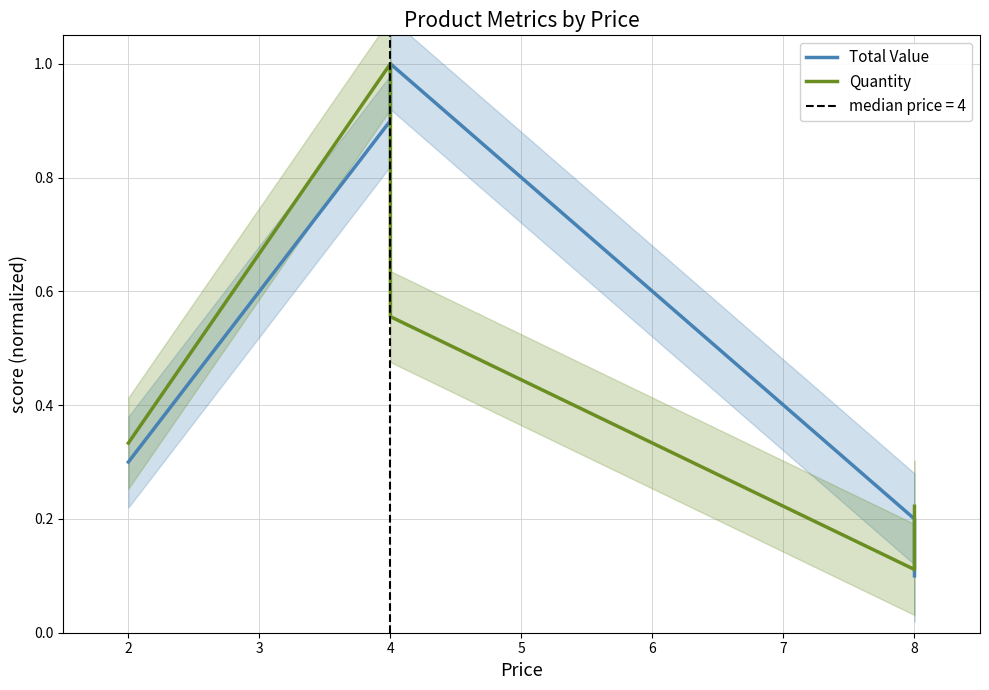

Which series ends up on top after the final intersection of Quantity and Total Value?

Quantity